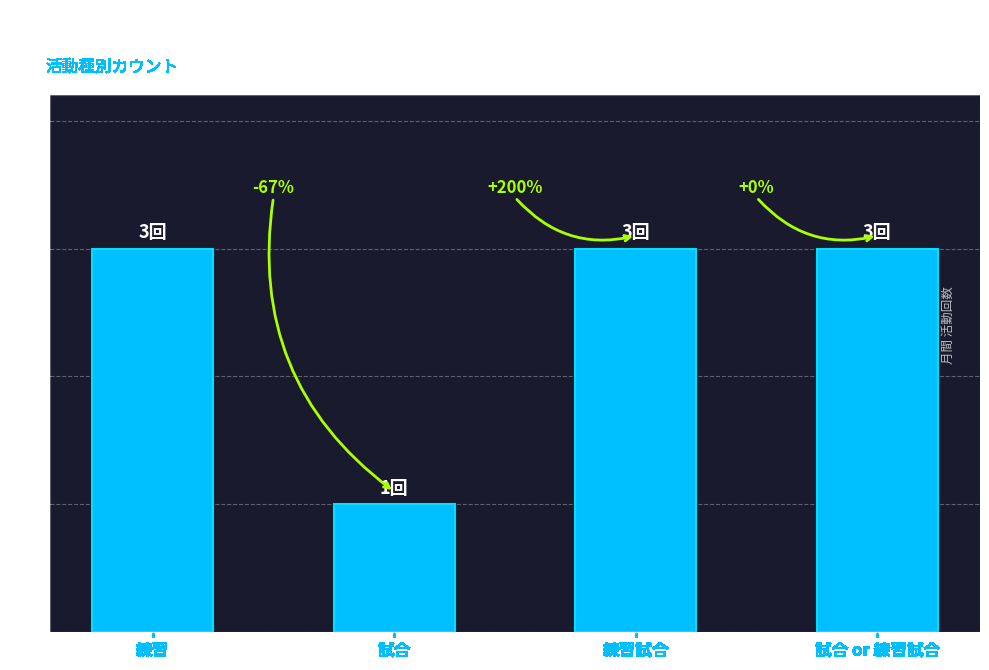

Reading right to left, transcribe all the data shown in this chart.

3	3	1	3